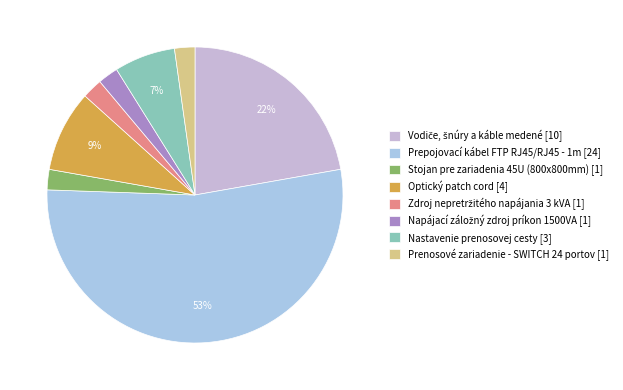

What percentage is the Prenosové zariadenie - SWITCH 24 portov slice, to the nearest percent?

2%